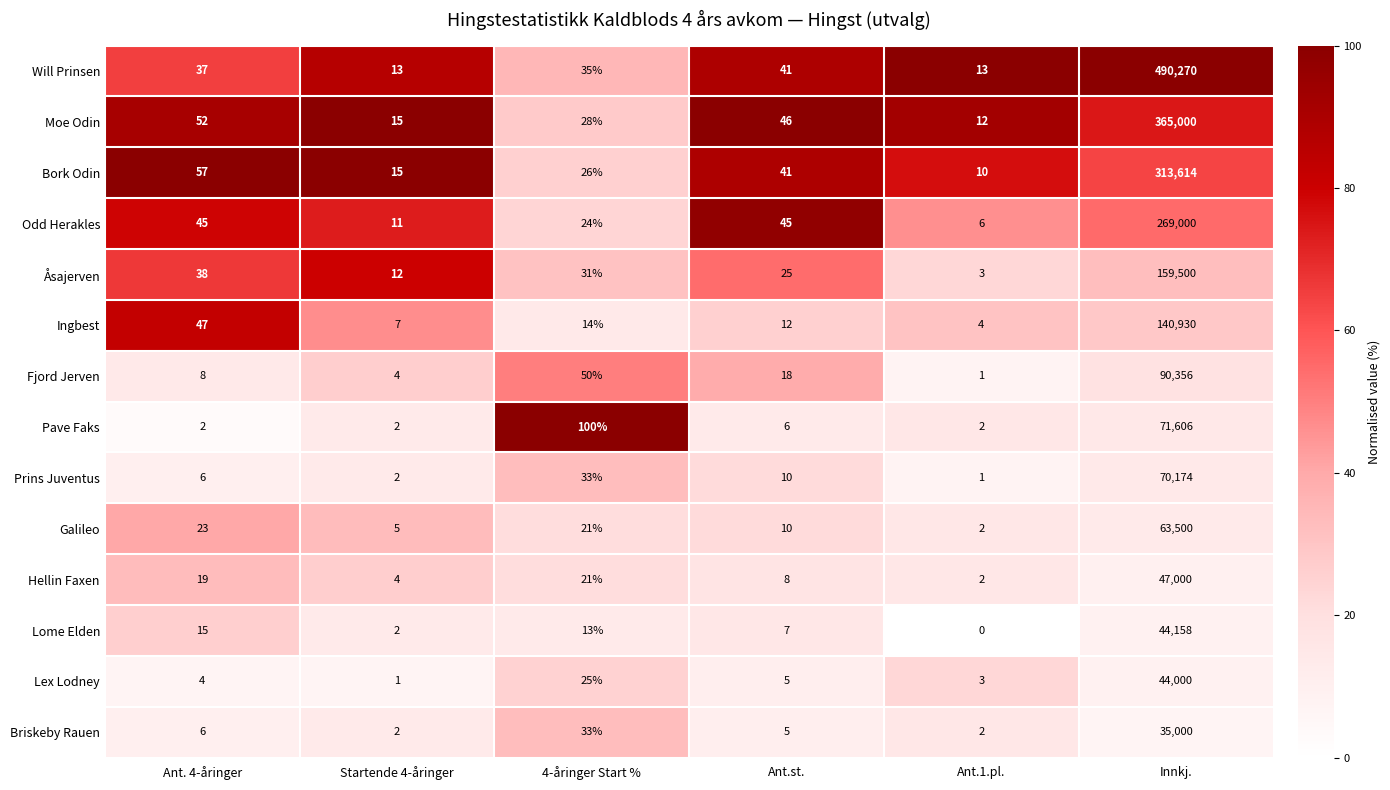

Which category has the lowest value in the Åsajerven series?

Ant.1.pl.